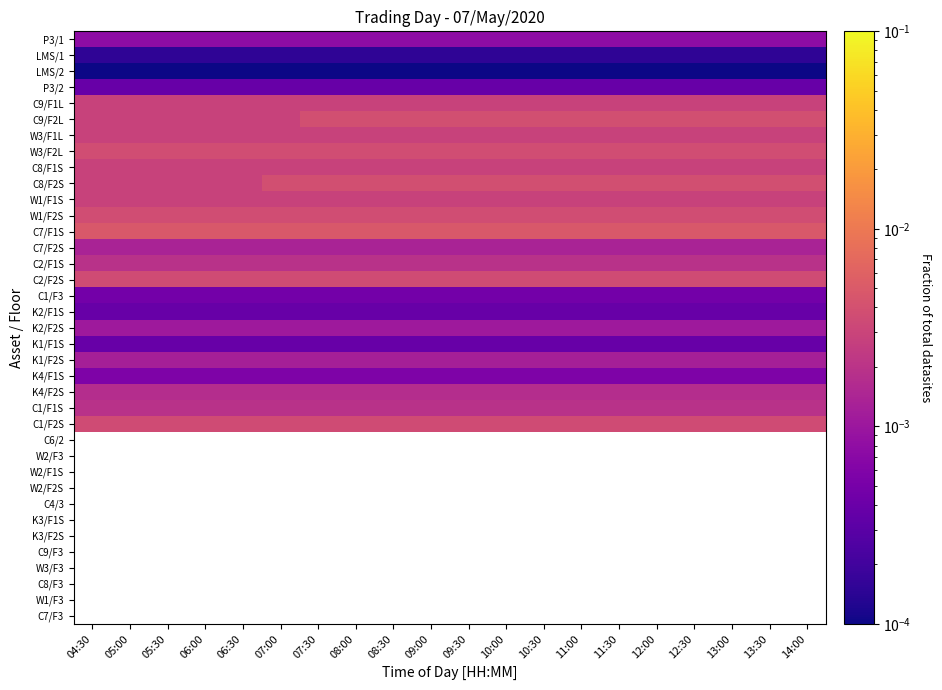

Rank the categories by C7/F2S value from lowest to highest.

04:30, 05:00, 05:30, 06:00, 06:30, 07:00, 07:30, 08:00, 08:30, 09:00, 09:30, 10:00, 10:30, 11:00, 11:30, 12:00, 12:30, 13:00, 13:30, 14:00